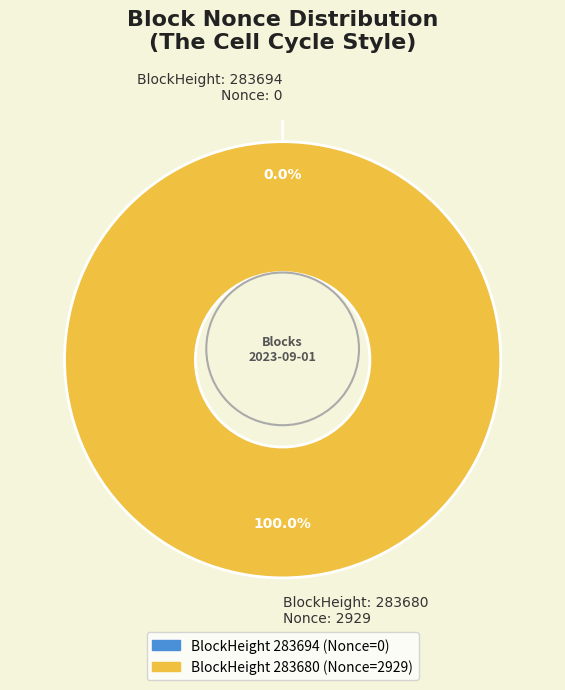

What is the largest slice in the pie chart?

283680